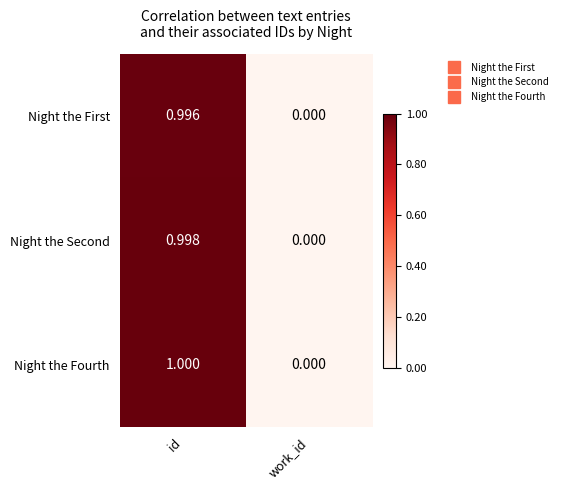

List the labels in order of Night the Fourth value, largest first.

id, work_id